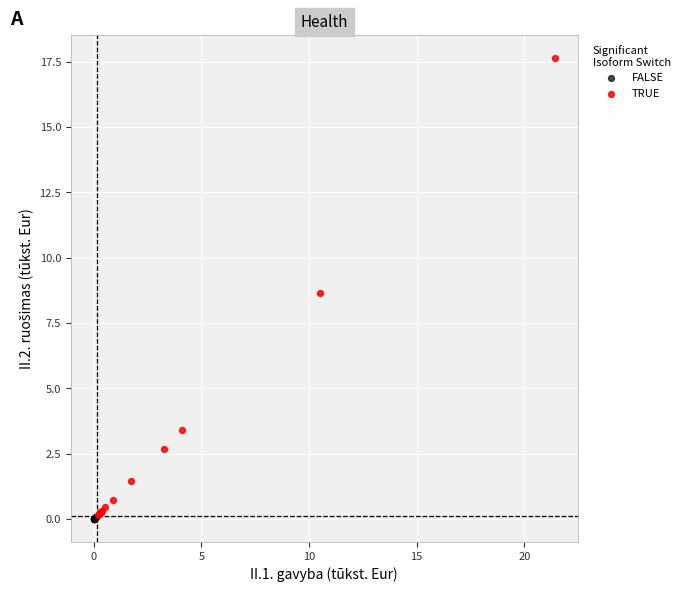

Which series contains the highest Y value?

TRUE